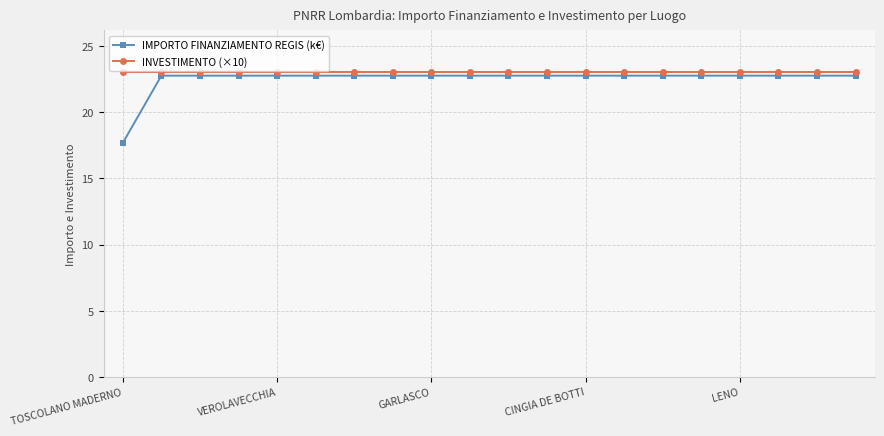

What is the maximum value shown in the chart?

23.0